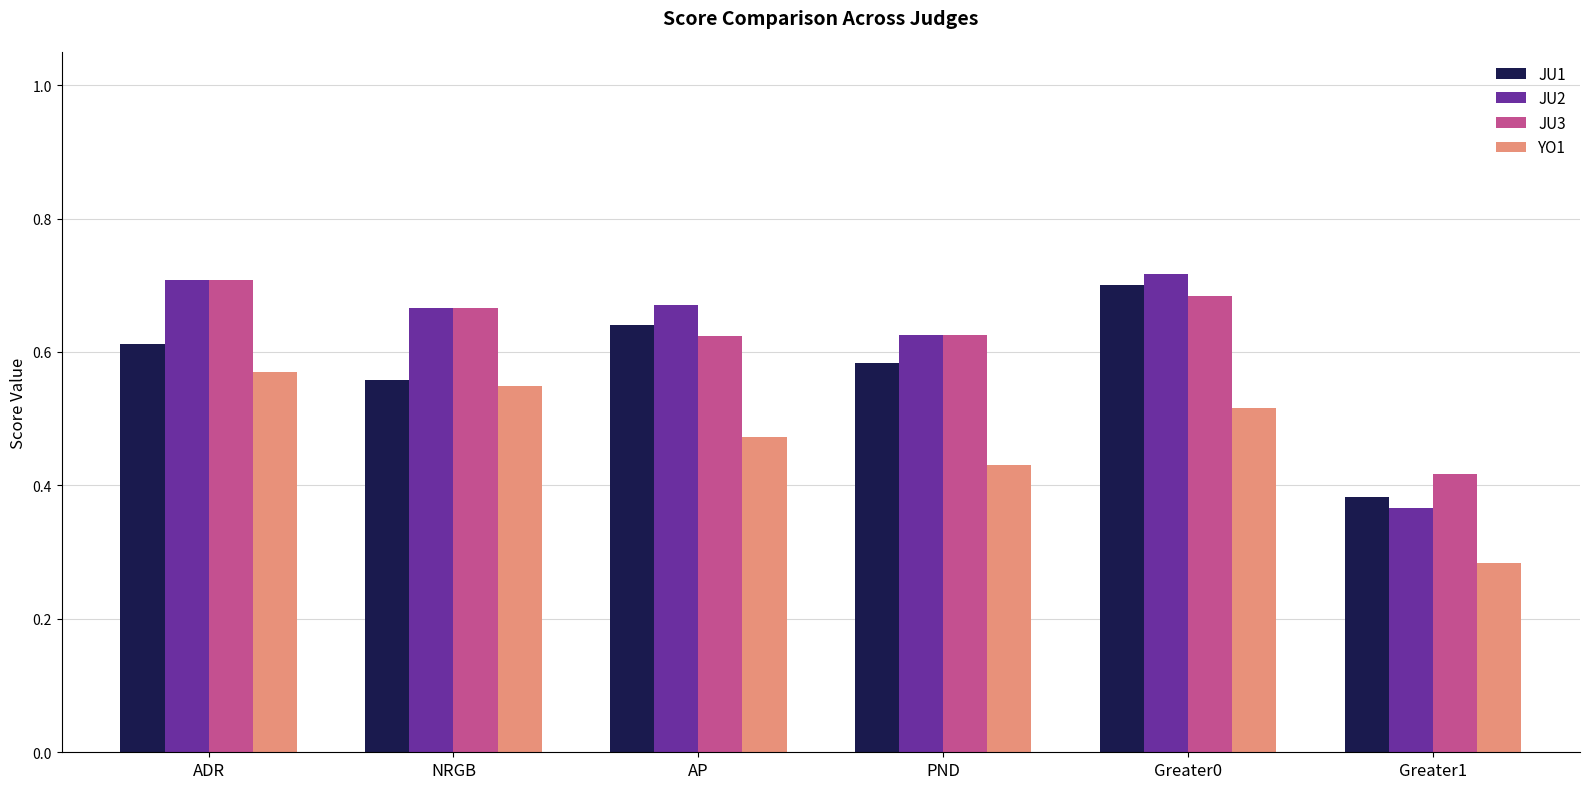

What is the sum of all JU1 values?

3.5